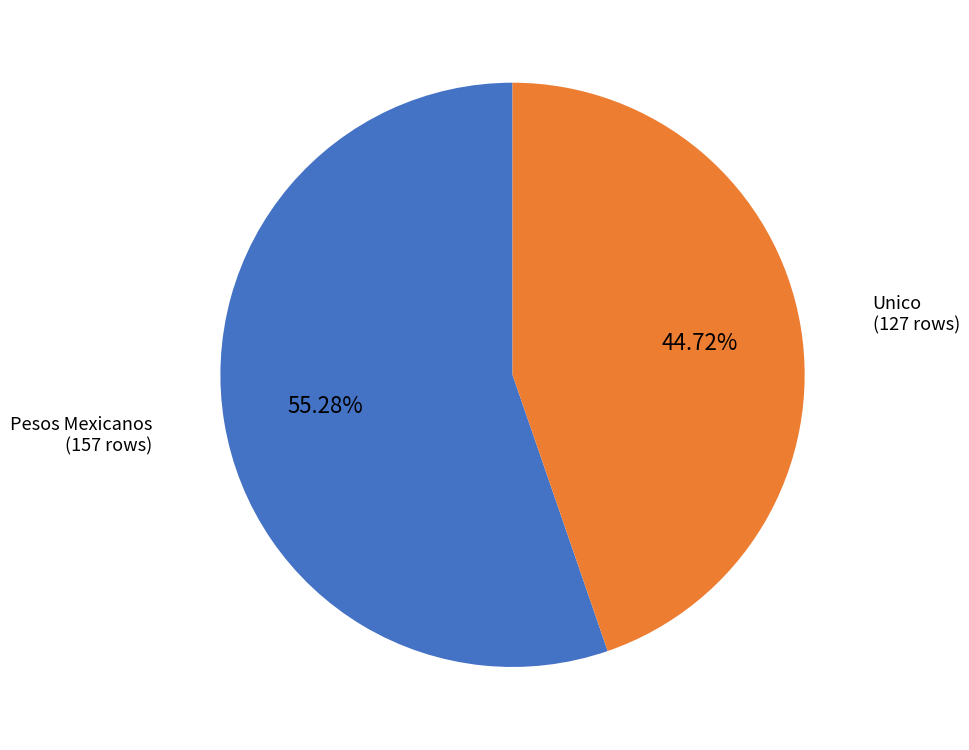

Is there a majority slice in this chart?

Yes